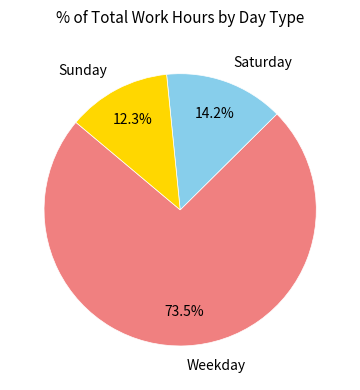

Which slice represents more than half of the pie?

Weekday